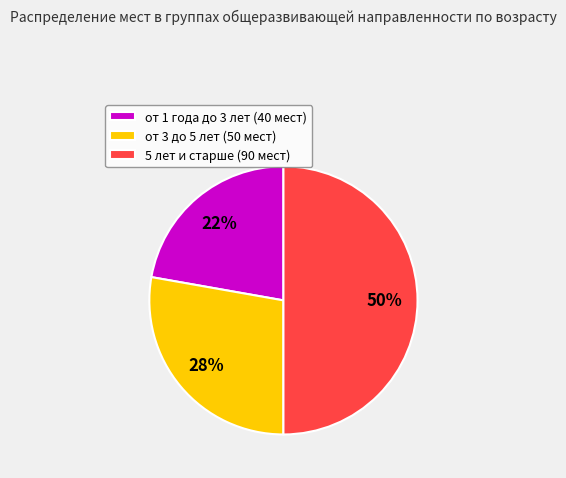

Count the number of slices in the pie.

3